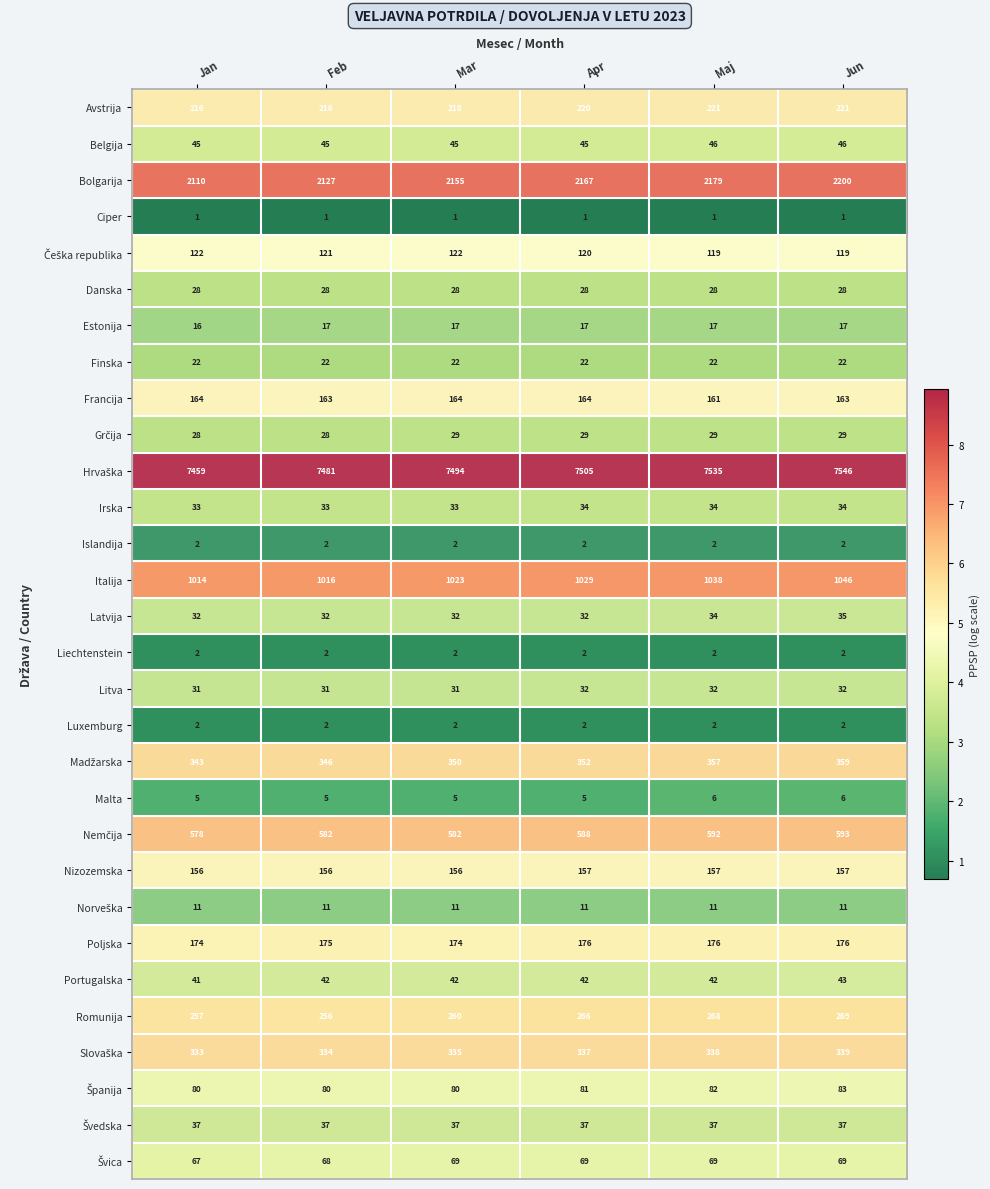

At which category does the chart reach its peak across all series?

Jun